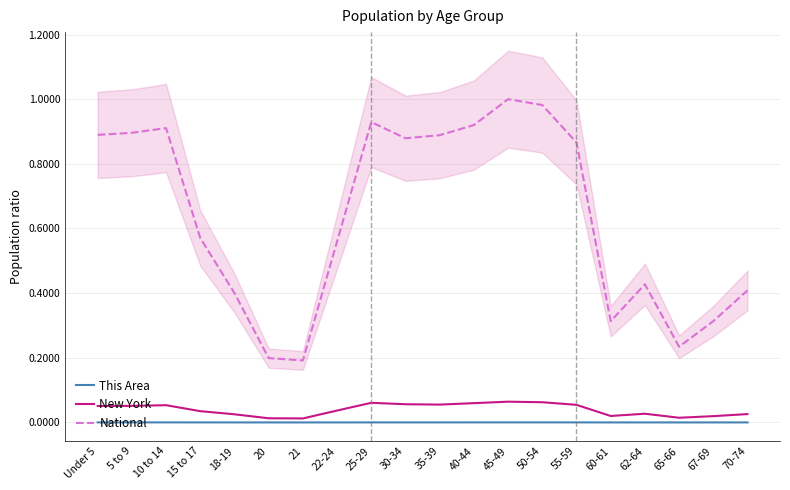

What is the maximum value shown in the chart?

1.0